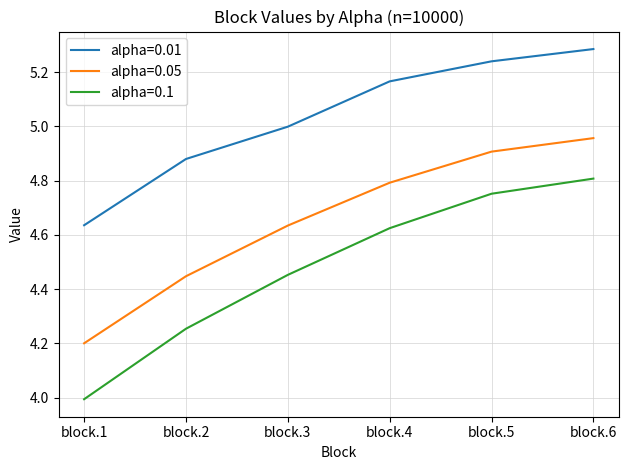

True or false: alpha=0.05 and alpha=0.01 cross at least once.

False